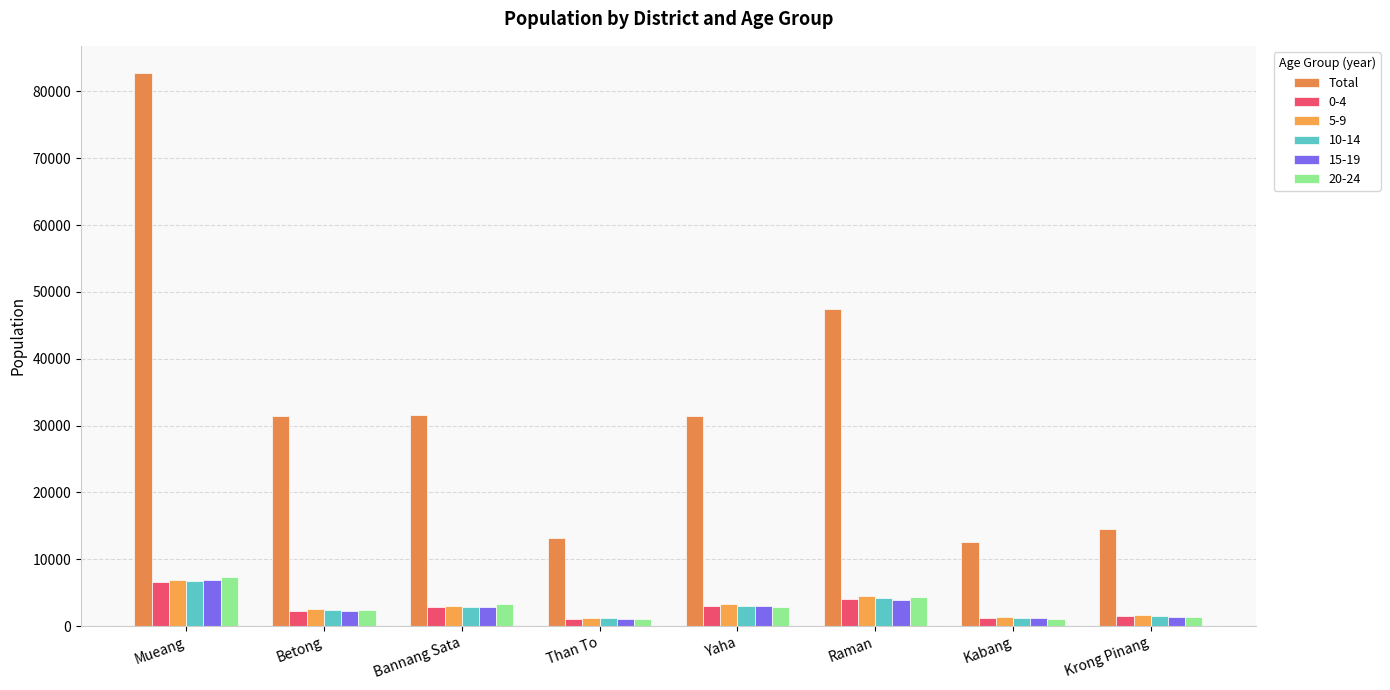

How many data points in 0-4 are less than 2894?

4